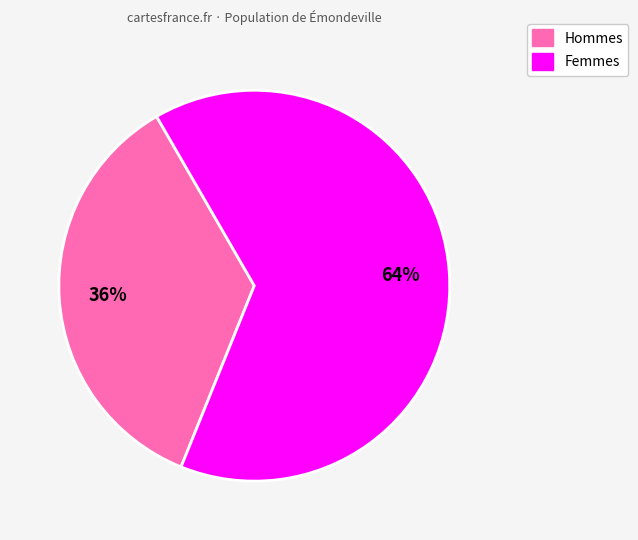

What is the ratio of the value at Hommes to the value at Femmes?

0.6